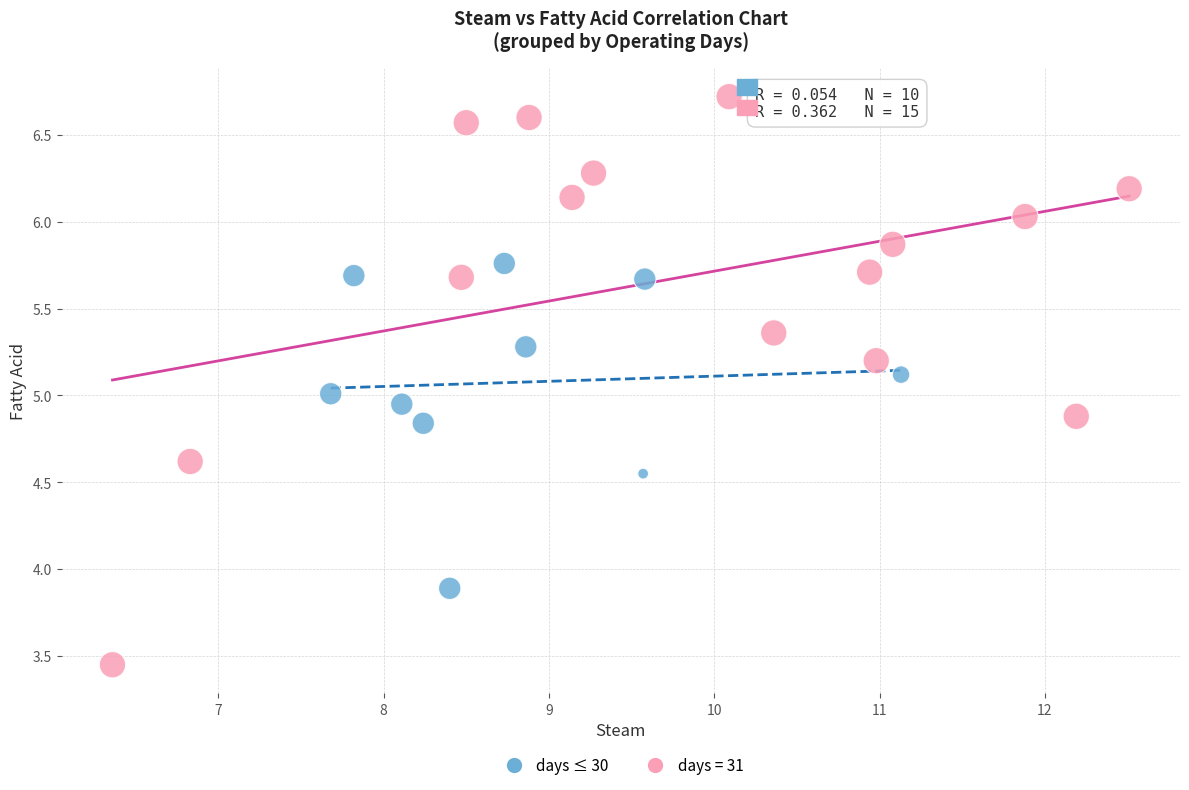

Which series reaches the maximum Y coordinate?

days = 31